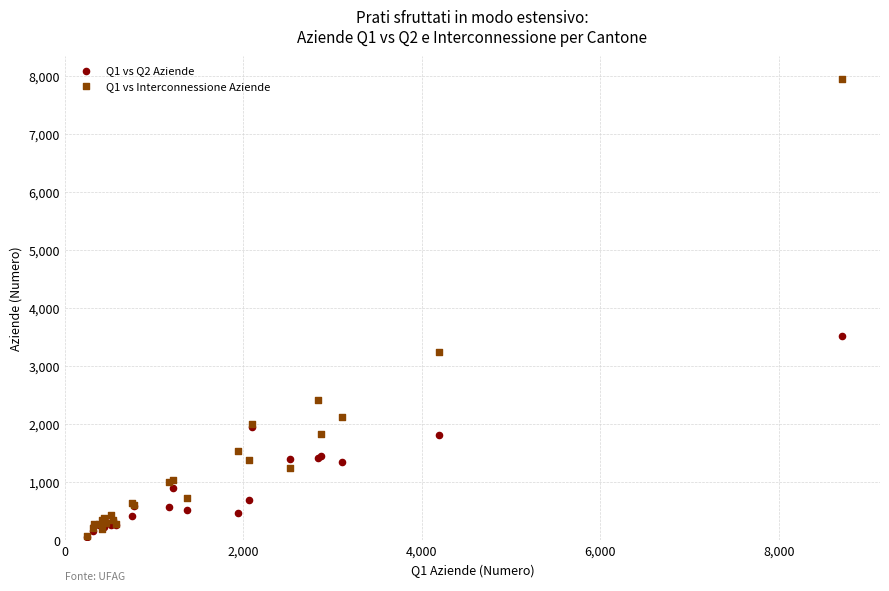

Which series has the widest spread of Y values?

Q1 vs Interconnessione Aziende